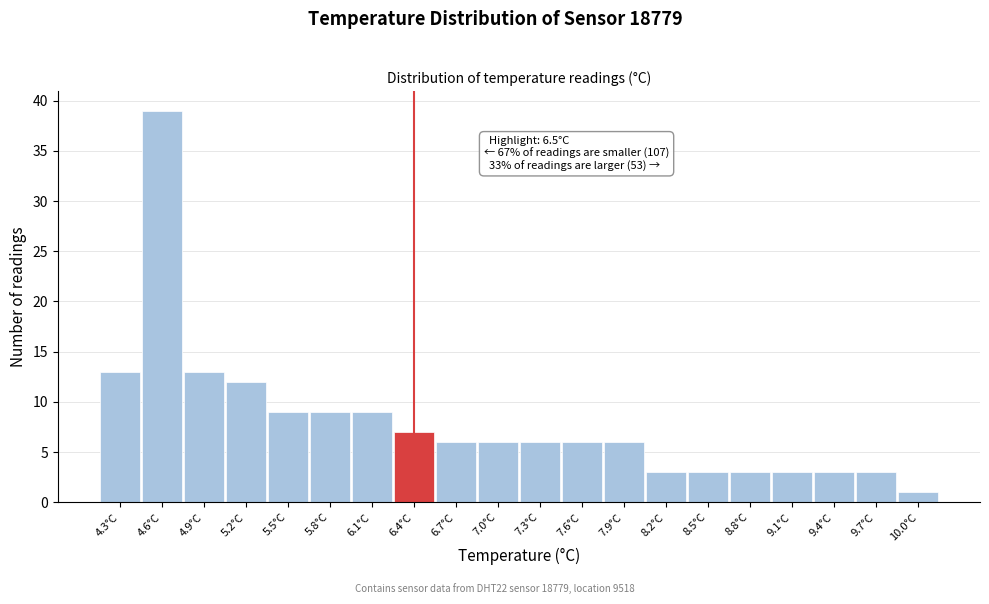

Reading left to right, list all the values displayed in this chart.

13	39	13	12	9	9	9	7	6	6	6	6	6	3	3	3	3	3	3	1